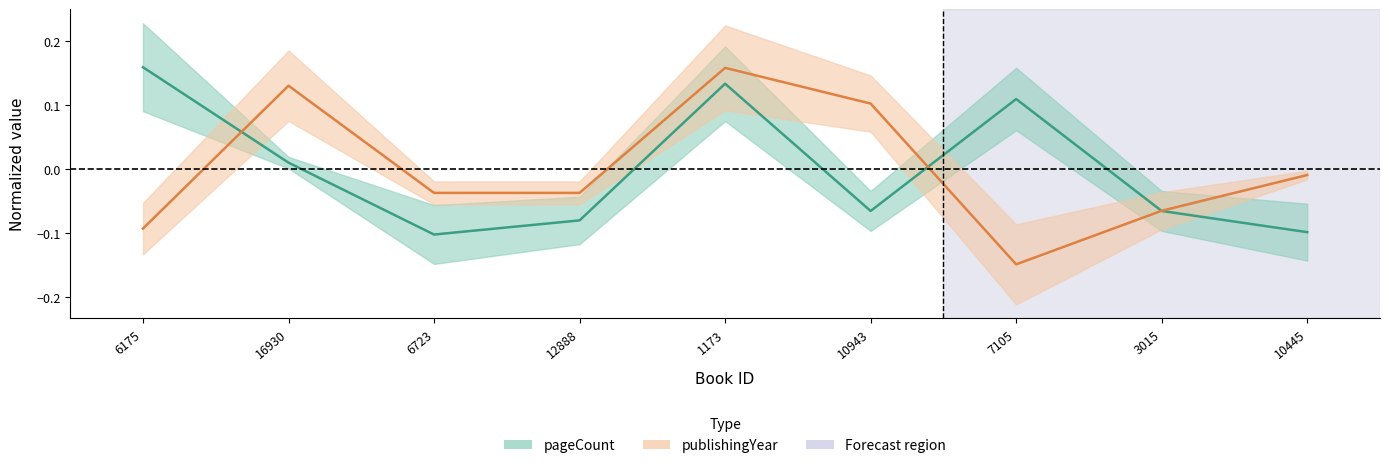

Which series has the widest spread of values?

publishingYear